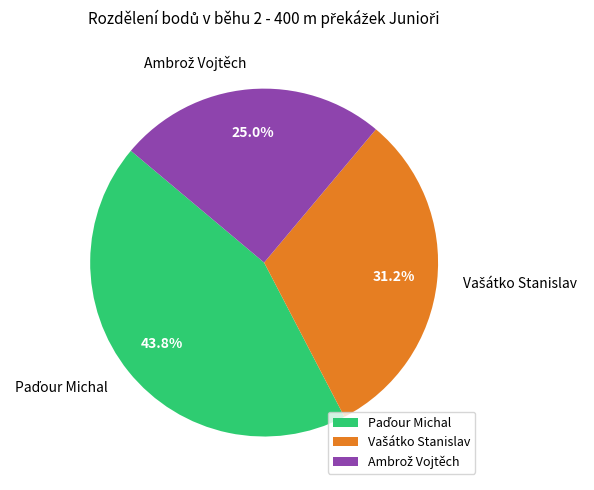

Does any single category account for the majority?

No